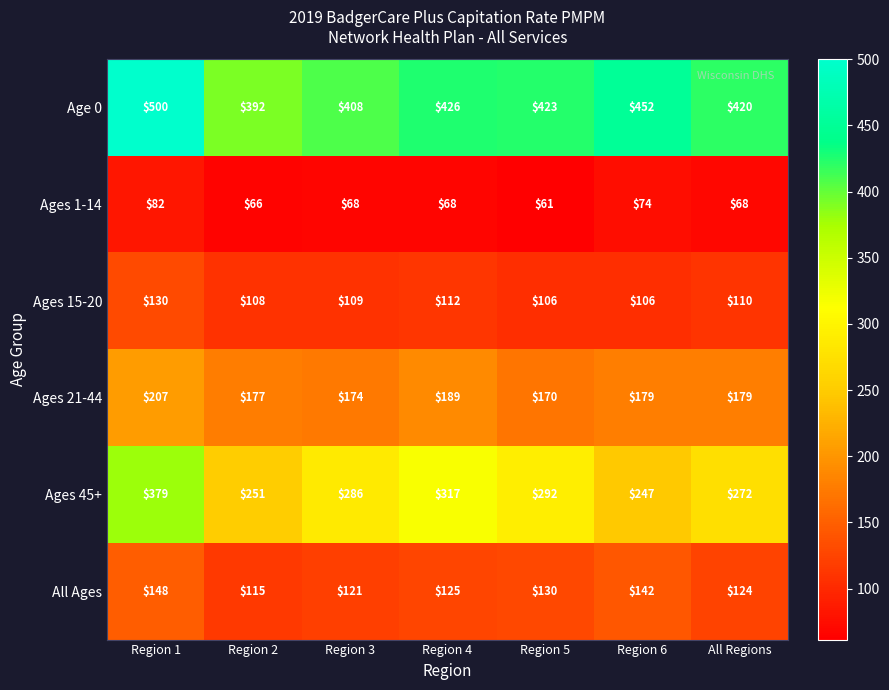

What is the sum of the Ages 45+ values at Region 3 and Region 1?

665